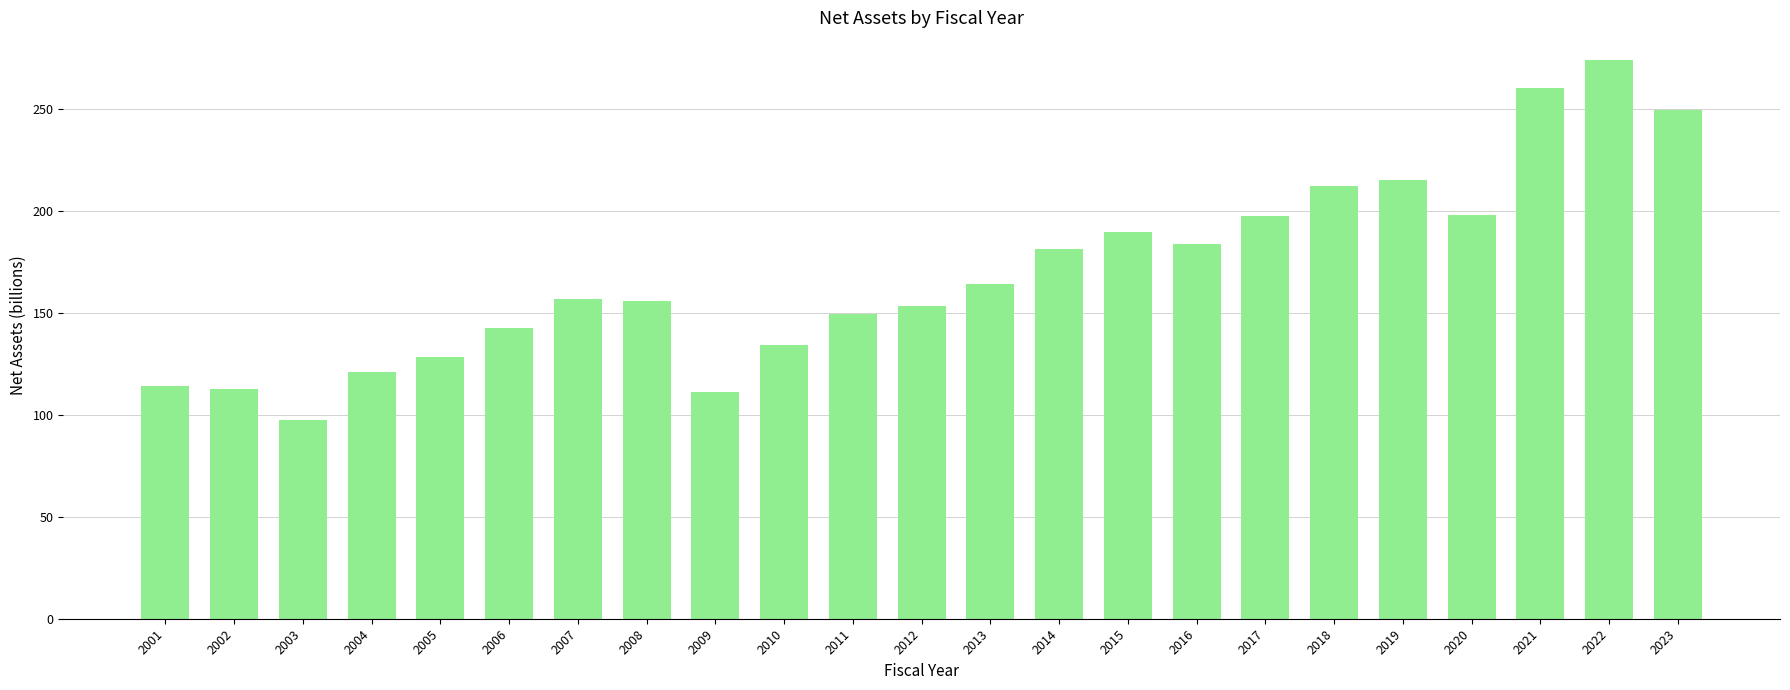

Which category has the highest value across all series?

2022